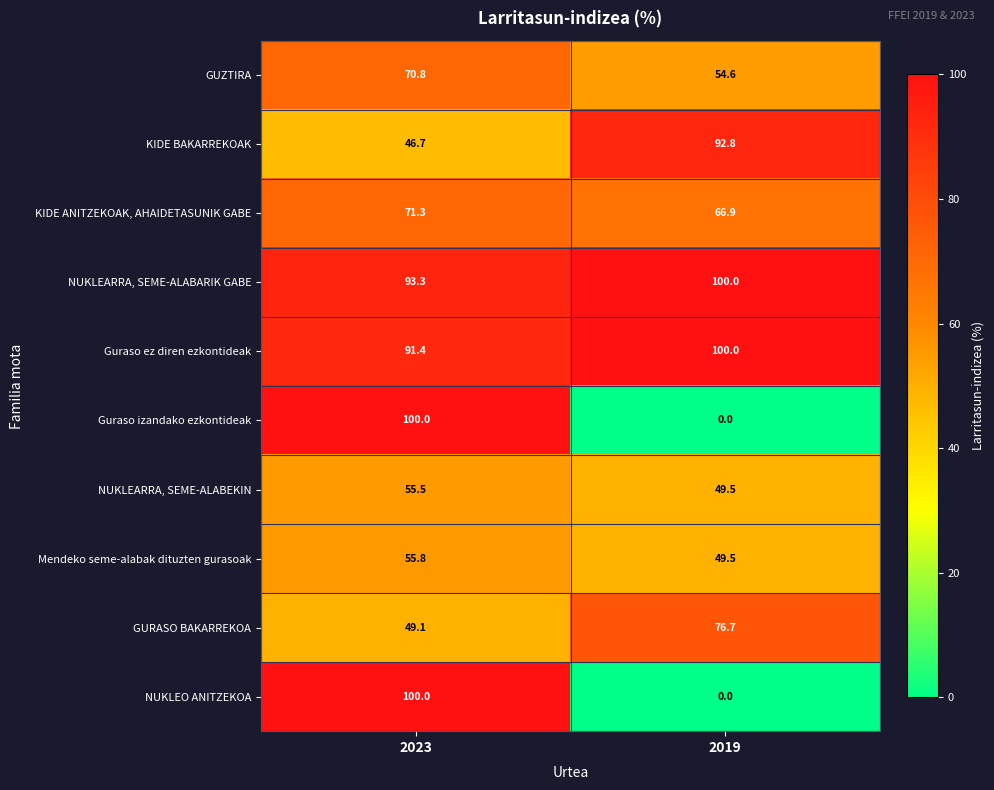

What is the difference between the GUZTIRA values at 2019 and 2023?

16.2